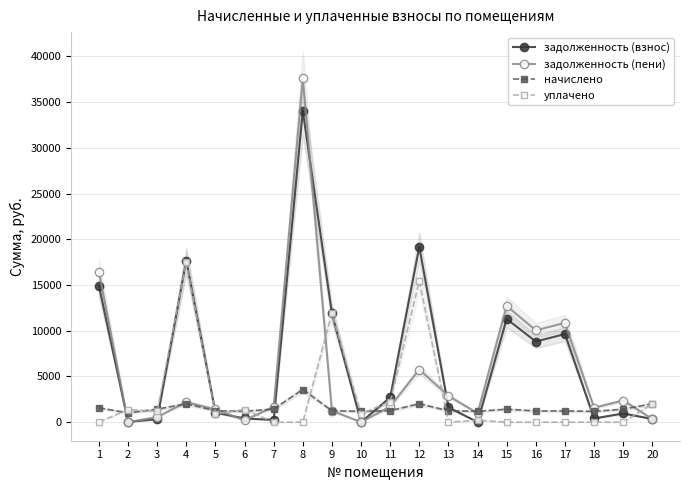

In задолженность (пени), how many points are lower than both neighbors (excluding endpoints)?

6